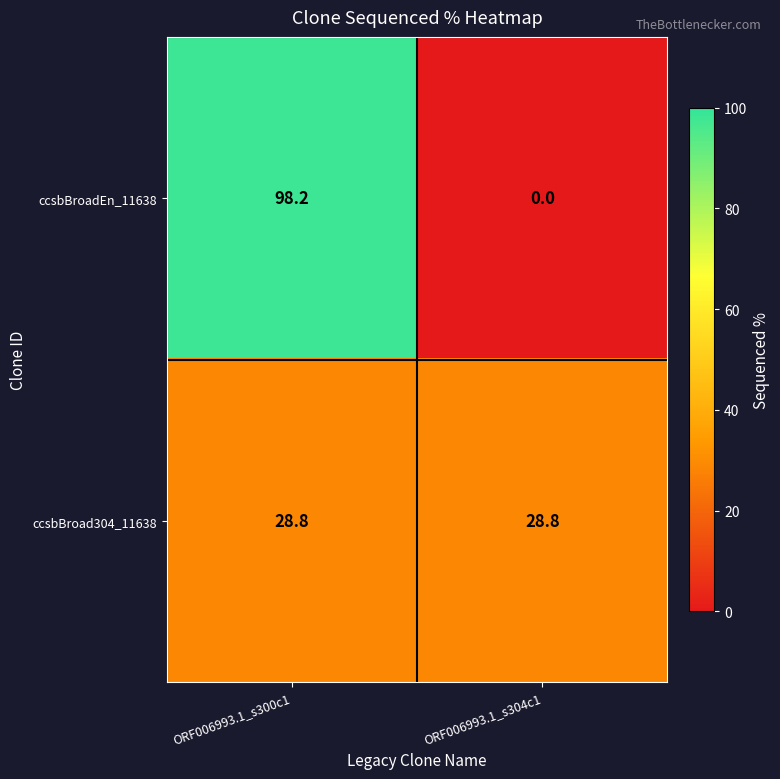

Which label corresponds to the largest value in the chart?

ORF006993.1_s300c1